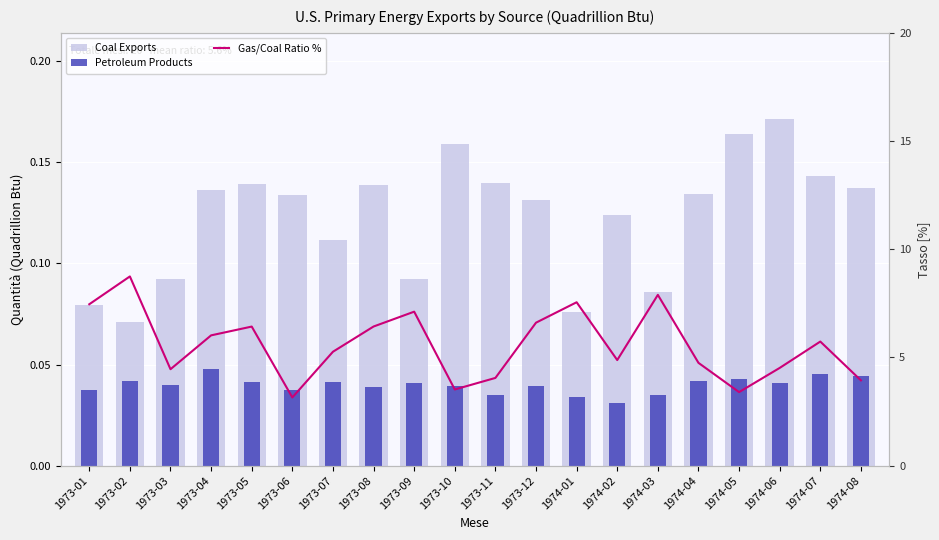

True or false: Gas/Coal Ratio % has a value of 7.1 at 1973-09.

True